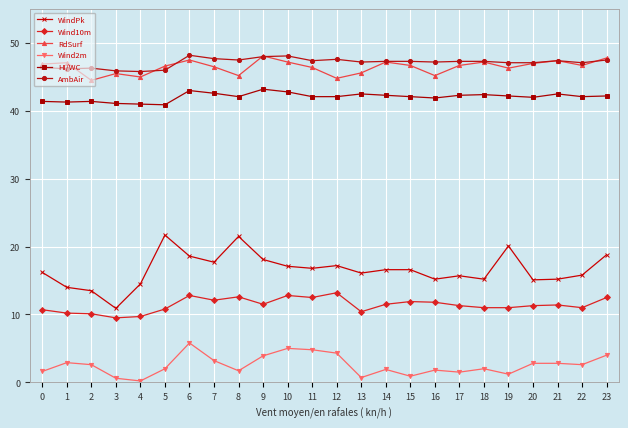

True or false: Wind2m and WindPk cross at least once.

False